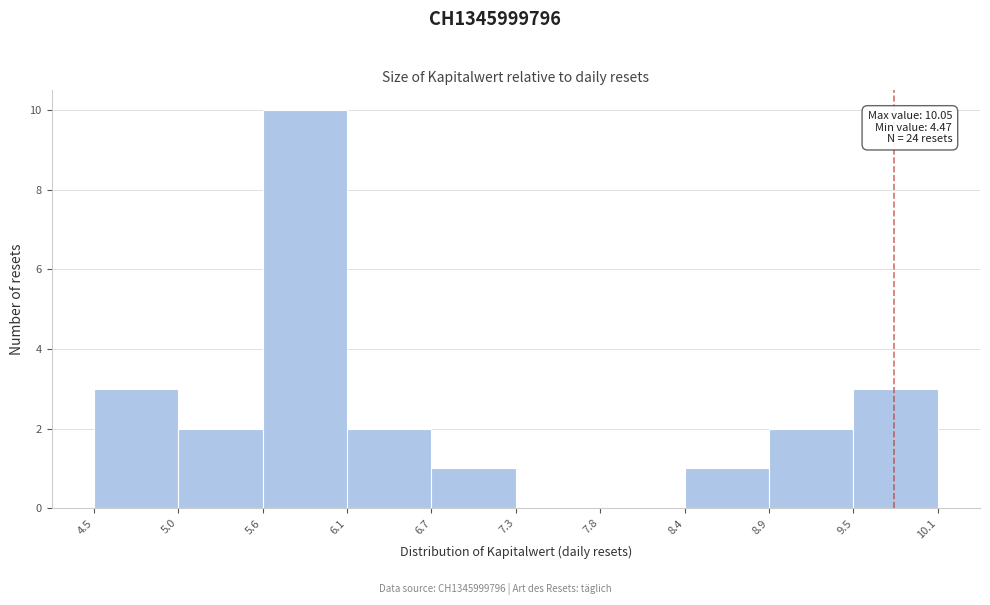

Which range on the x-axis has the tallest bar?

5.6 to 6.1